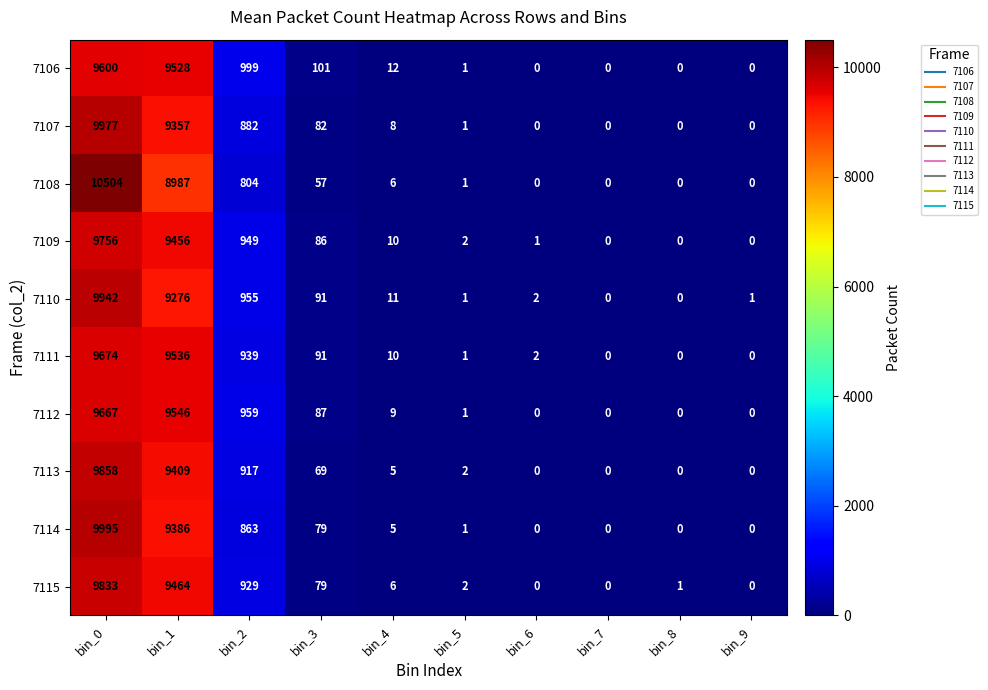

Rank the series by their maximum value, from highest to lowest.

7108, 7114, 7107, 7110, 7113, 7115, 7109, 7111, 7112, 7106